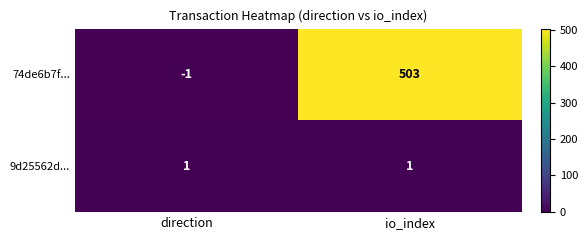

What is the maximum value shown in the chart?

503